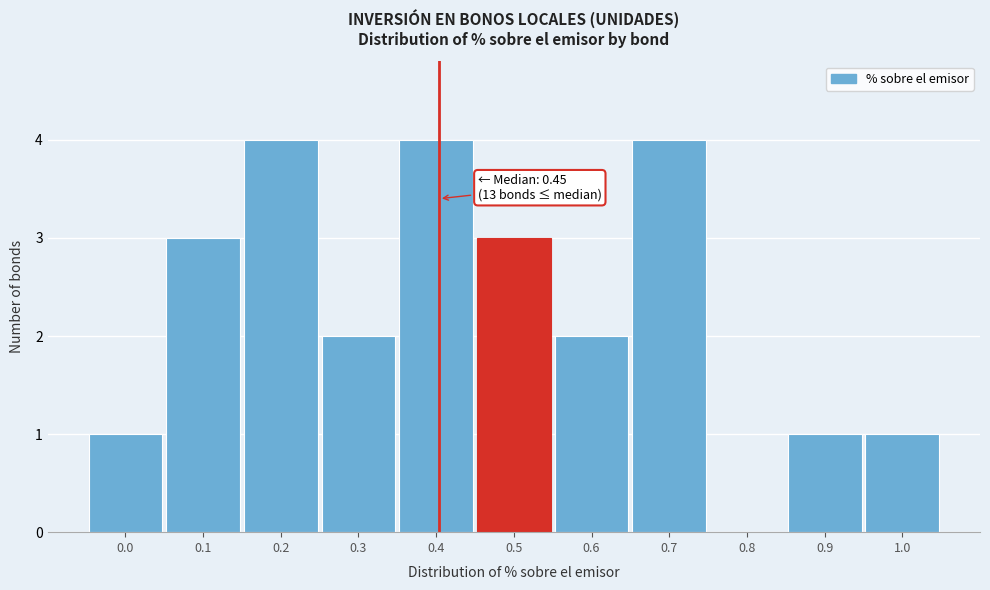

Reading left to right, extract all data points from this chart.

0.0=1	0.1=3	0.2=4	0.3=2	0.4=4	0.5=3	0.6=2	0.7=4	0.8=0	0.9=1	1.0=1